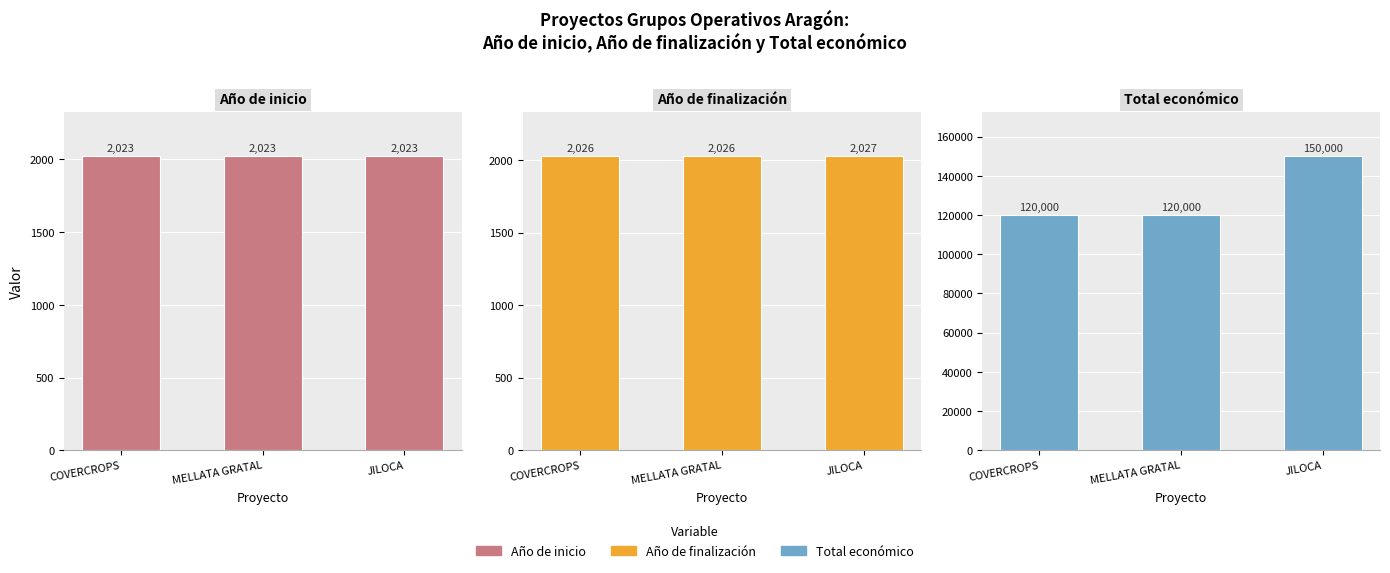

Which series has the largest total across all categories?

Total económico